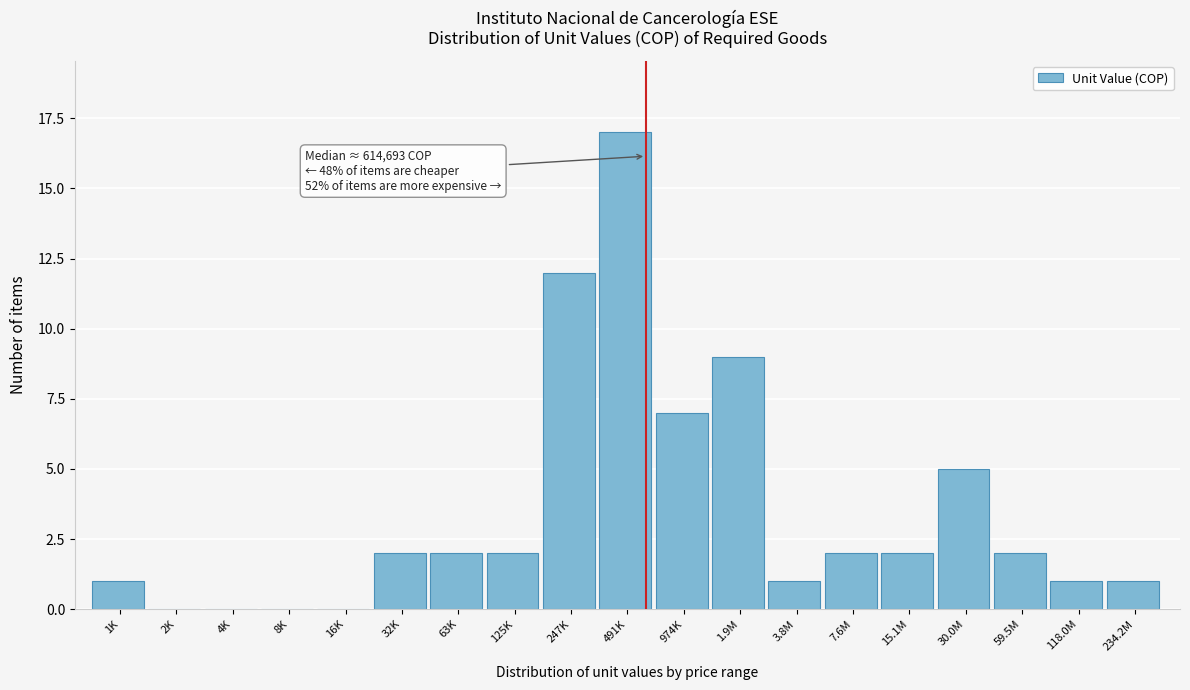

Reading right to left, what are all the values shown in this chart?

234.2M=1	118.0M=1	59.5M=2	30.0M=5	15.1M=2	7.6M=2	3.8M=1	1.9M=9	974K=7	491K=17	247K=12	125K=2	63K=2	32K=2	16K=0	8K=0	4K=0	2K=0	1K=1